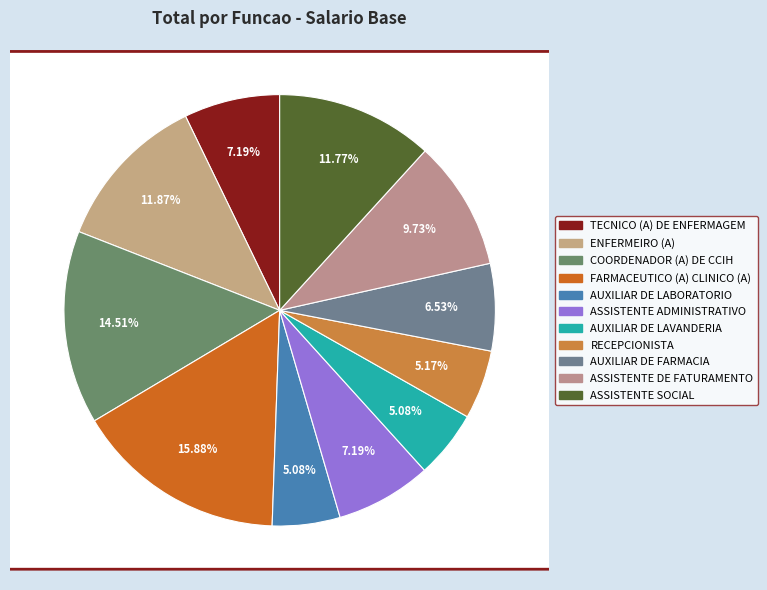

Is it true that ENFERMEIRO (A) is 12% of the pie?

True